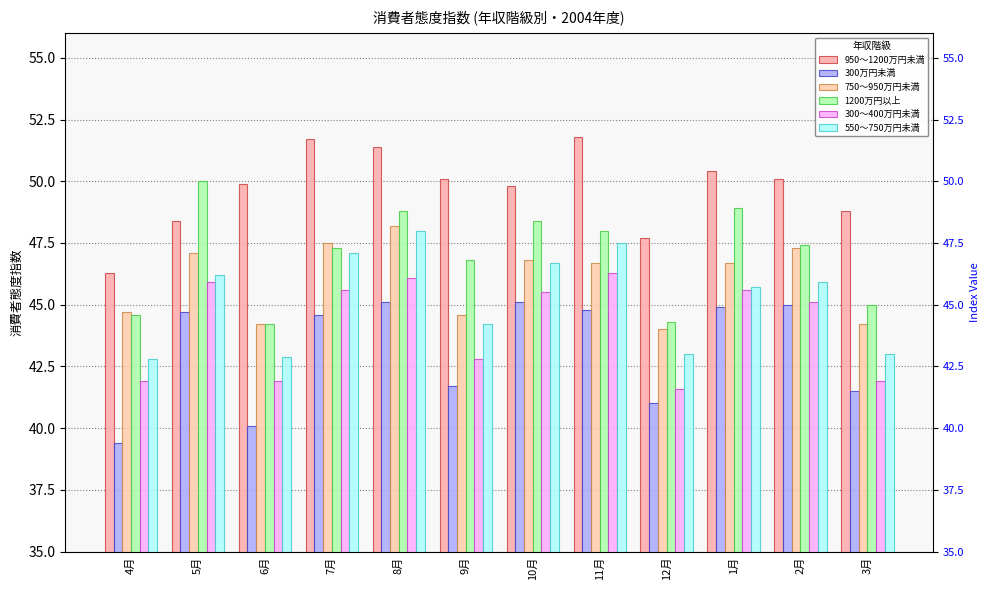

What is the maximum value shown in the chart?

51.8